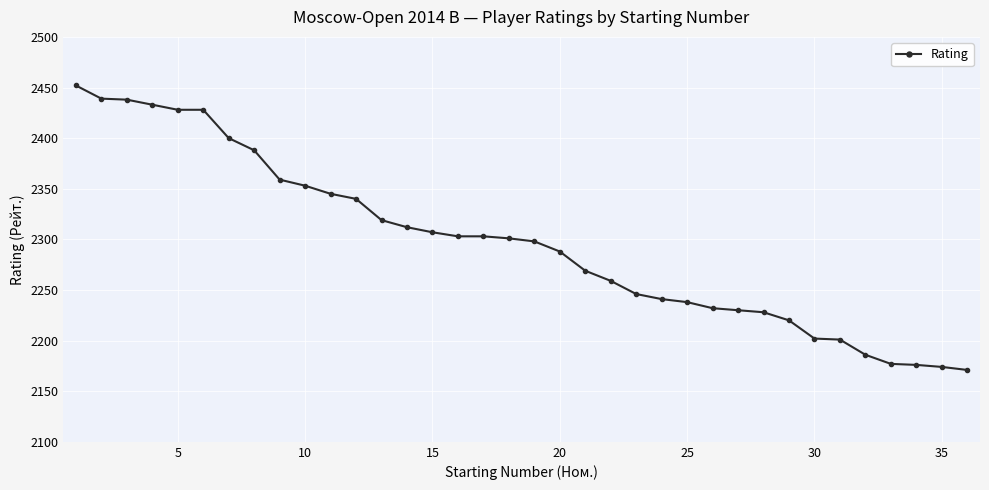

How many values are below 2301?

18